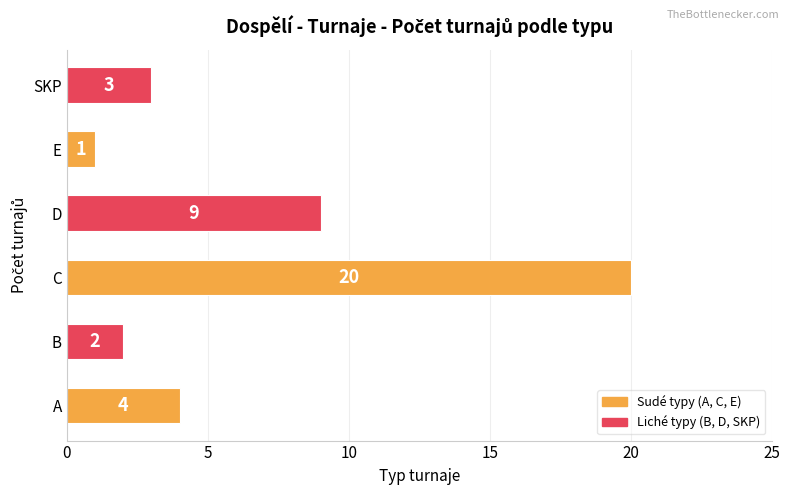

Which category has the highest value across all series?

C